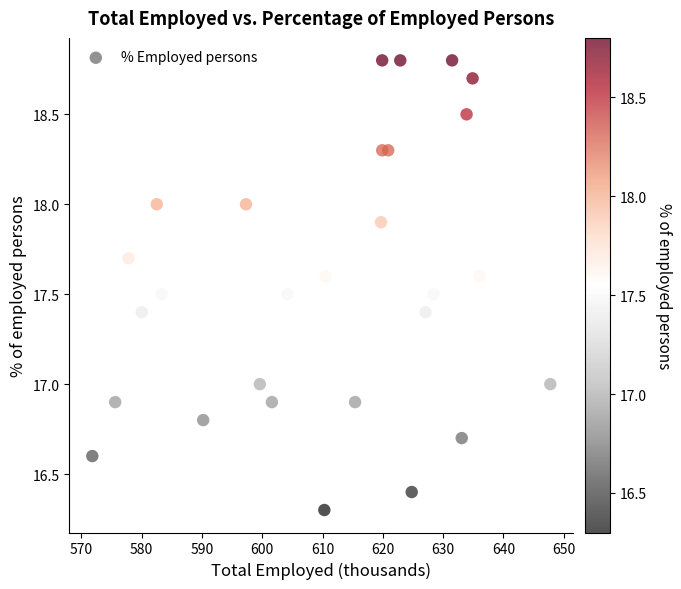

What is the range of X values (max minus min)?

76.0